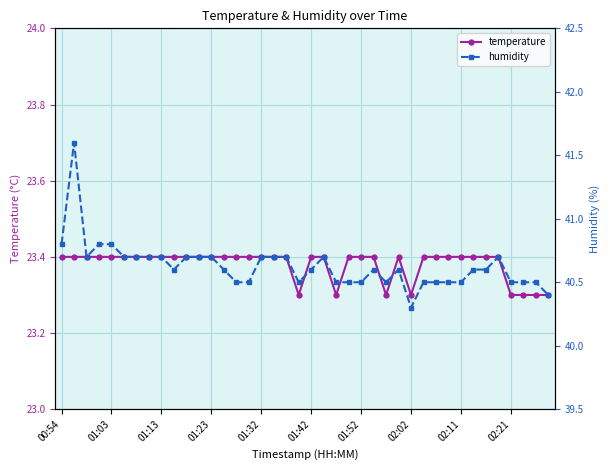

What is the maximum value for temperature?

23.4